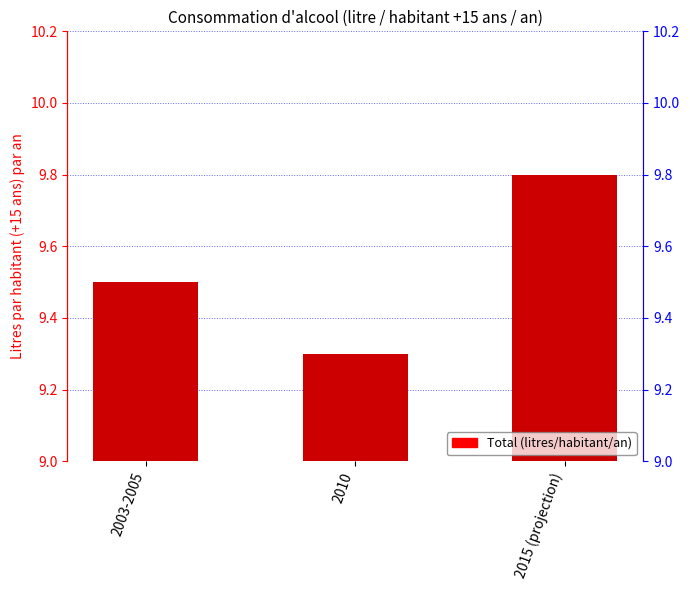

Count the number of categories in the chart.

3